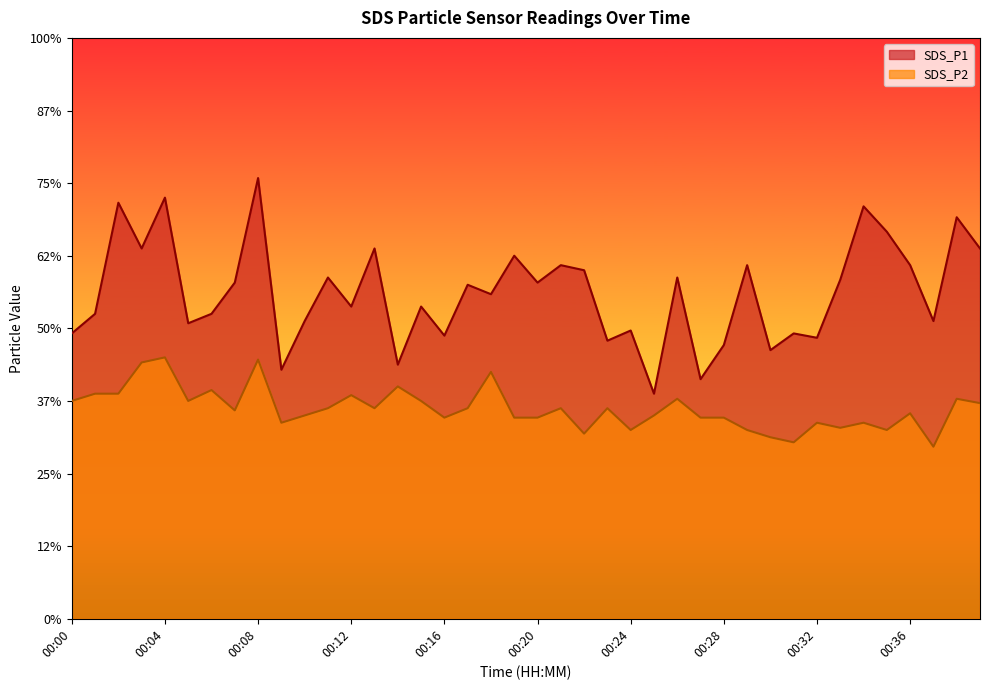

How many lines are shown in the chart?

2